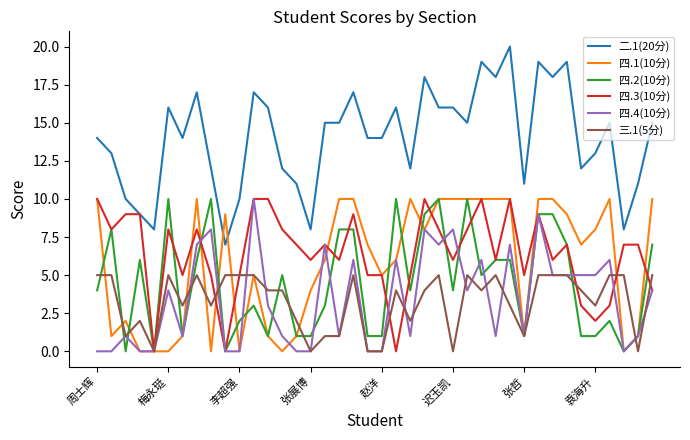

True or false: 二.1(20分) and 四.4(10分) intersect in this chart.

False